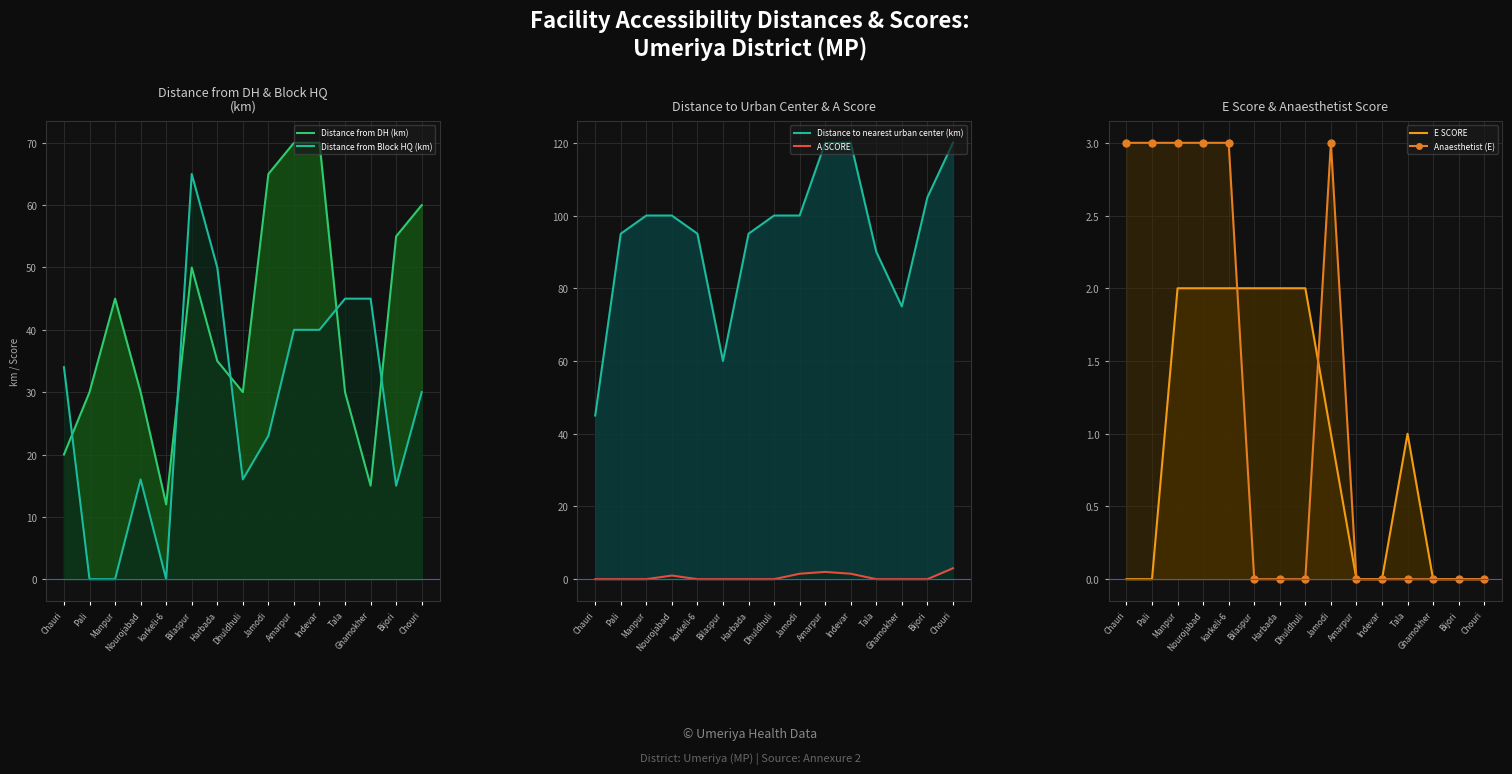

Where is the first local minimum for Distance to nearest urban center (km) line?

Bilaspur